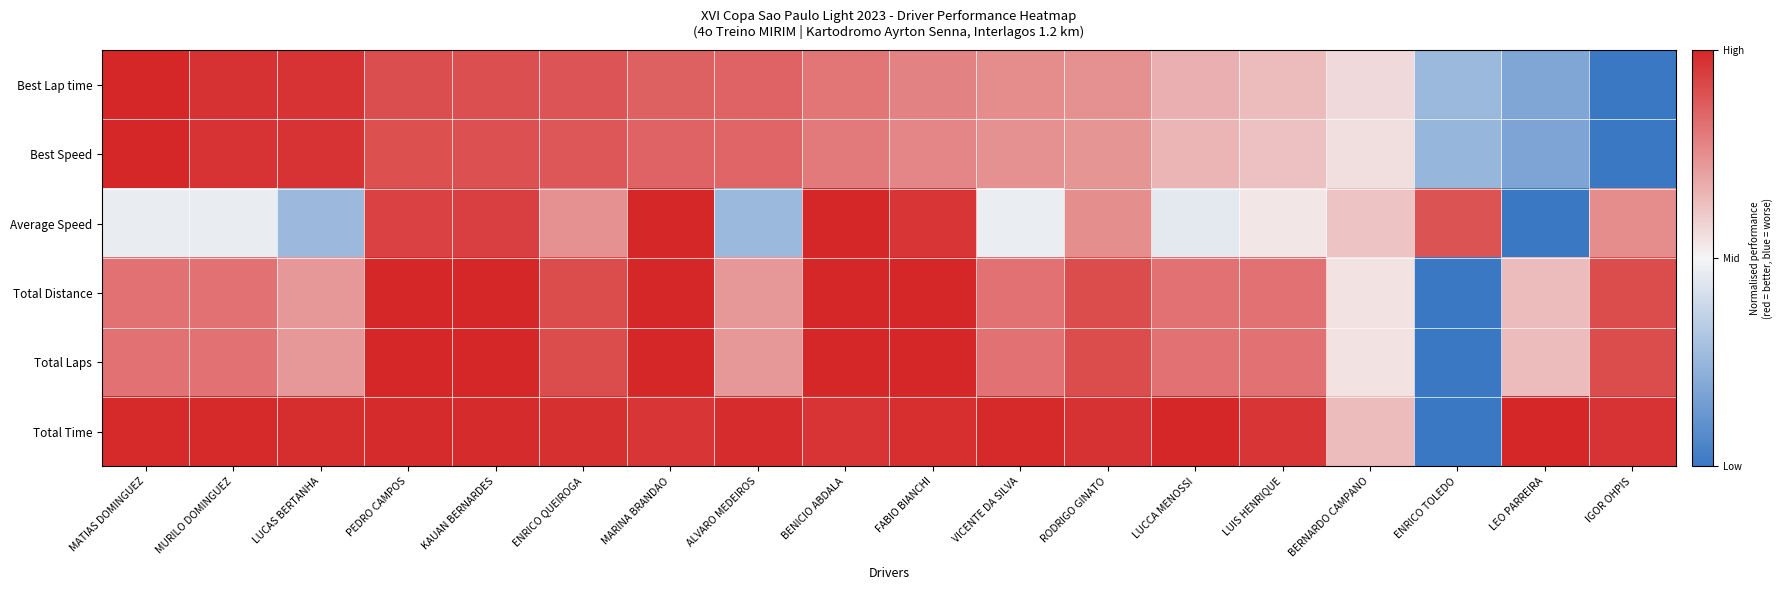

At which category does the chart reach its minimum across all series?

IGOR OHPIS